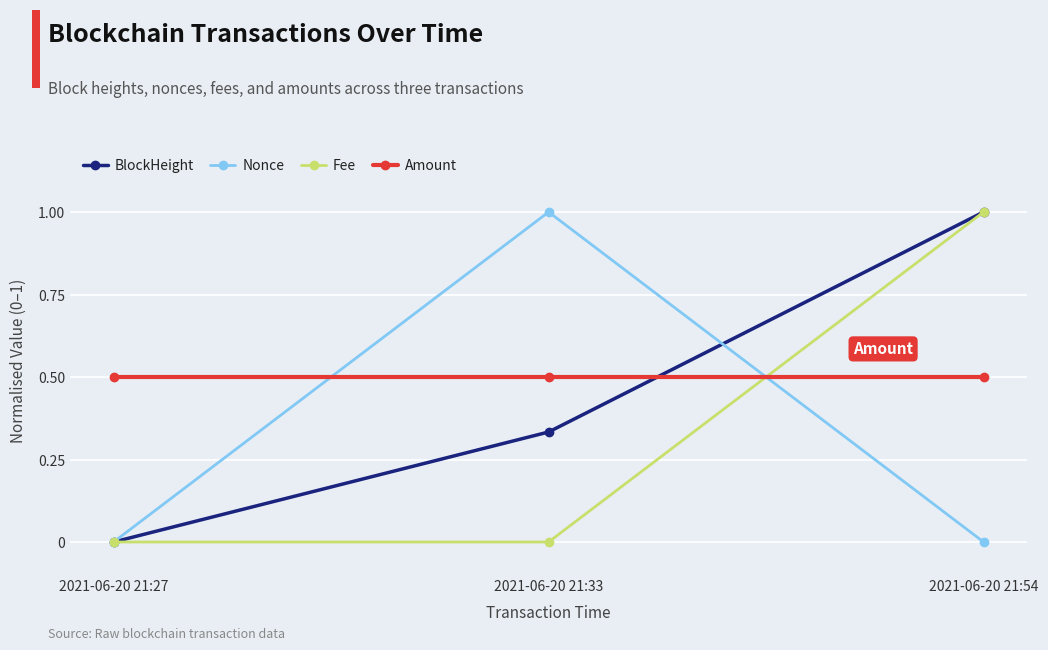

What is the value of the Nonce point at the 2nd from the left?

1.0